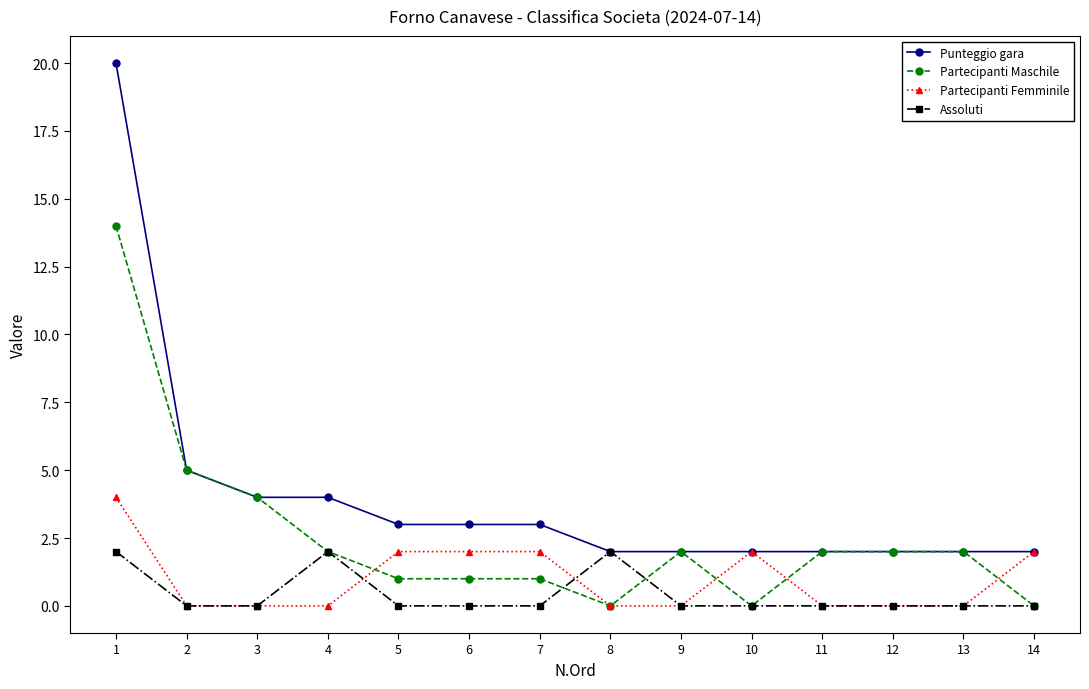

Which series has the widest spread of values?

Punteggio gara